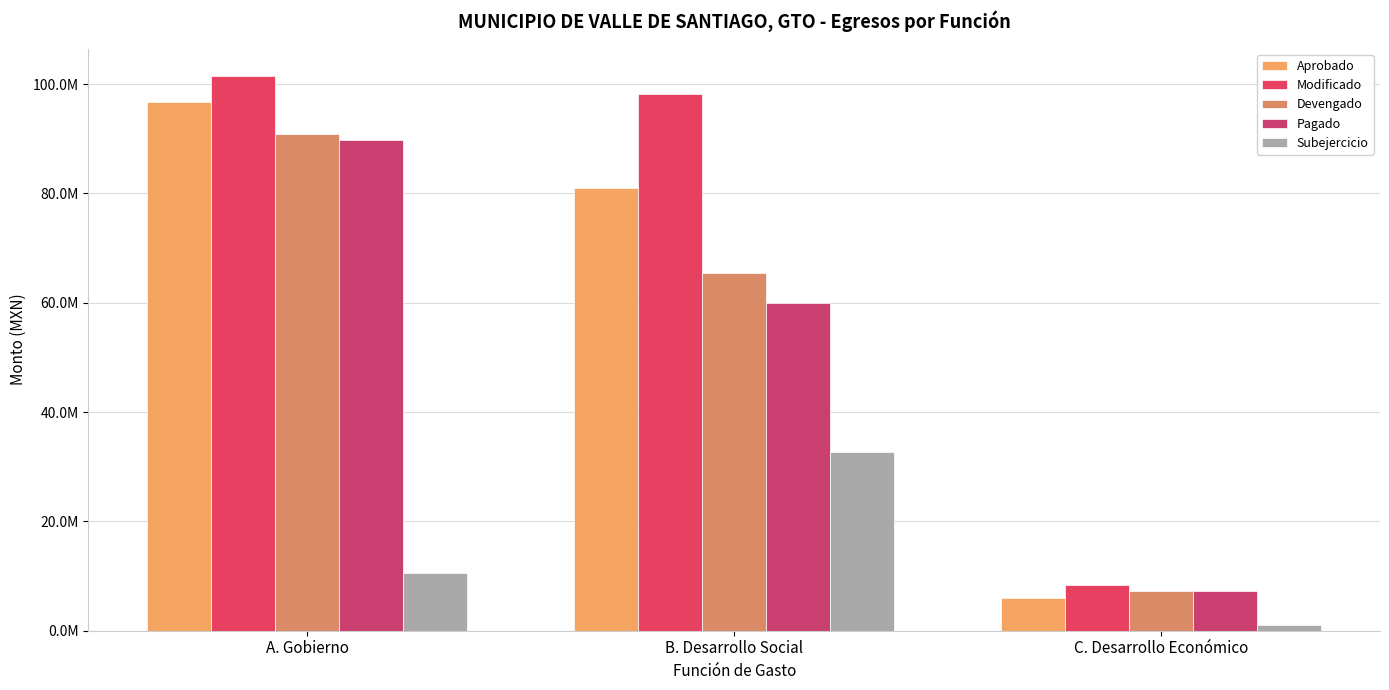

What is the difference between the highest and lowest values at B. Desarrollo Social?

65475218.1